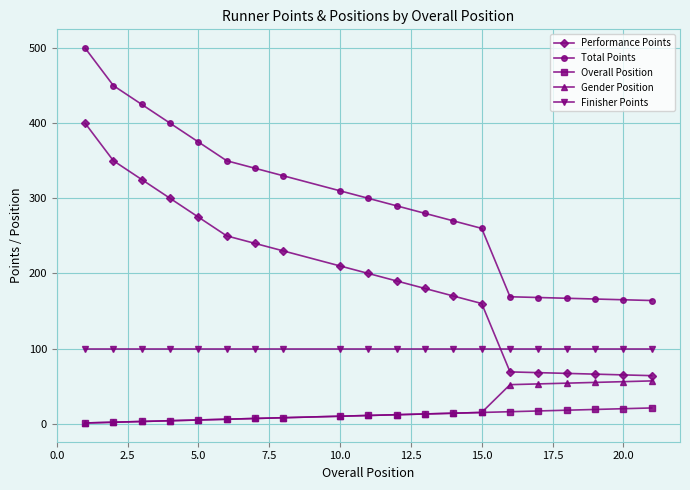

List the series in order of their peak value, highest first.

Total Points, Performance Points, Finisher Points, Gender Position, Overall Position